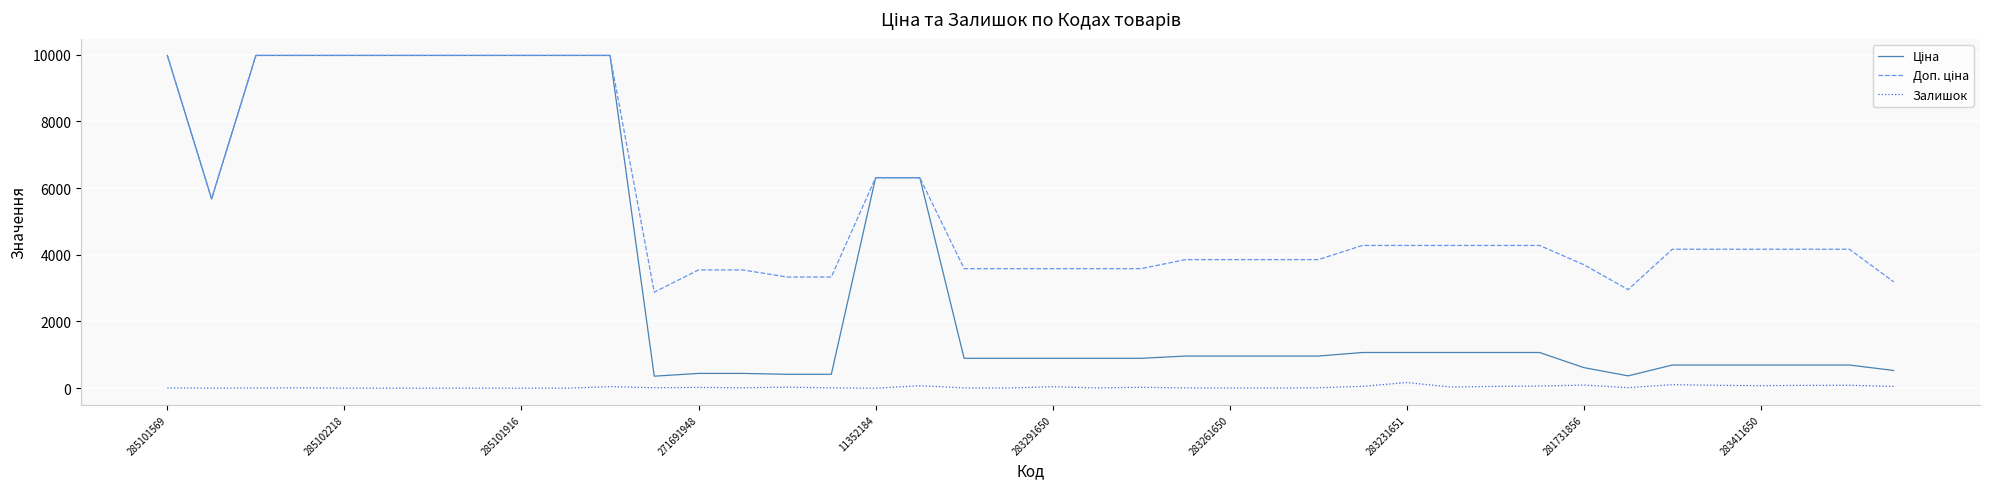

Is this an area chart (filled region under the line)?

No